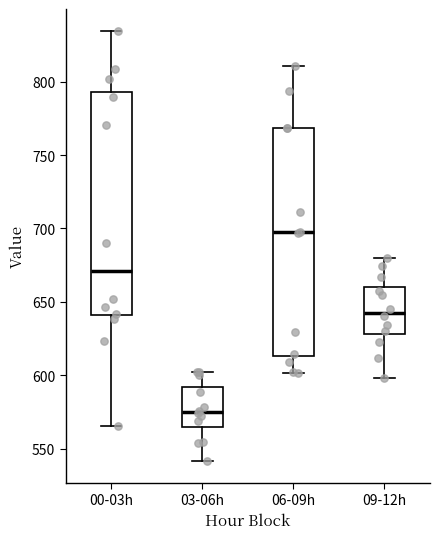

Reading left to right, transcribe this box plot: for each box, give where its median line is, the range the box spans, and where its two whiskers end, as read against the y-axis. The values are not printed on the chart, so give them approximately, as read against the axis.

00-03h: median 670, box 640 to 795, whiskers 565 to 835
03-06h: median 575, box 565 to 590, whiskers 540 to 605
06-09h: median 695, box 615 to 770, whiskers 600 to 810
09-12h: median 645, box 630 to 660, whiskers 600 to 680